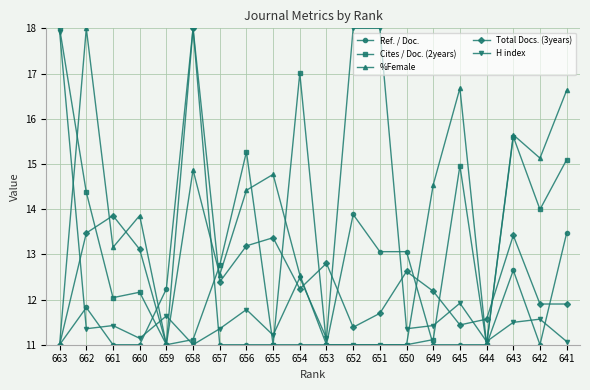

At how many categories does at least one series exceed 15?

11